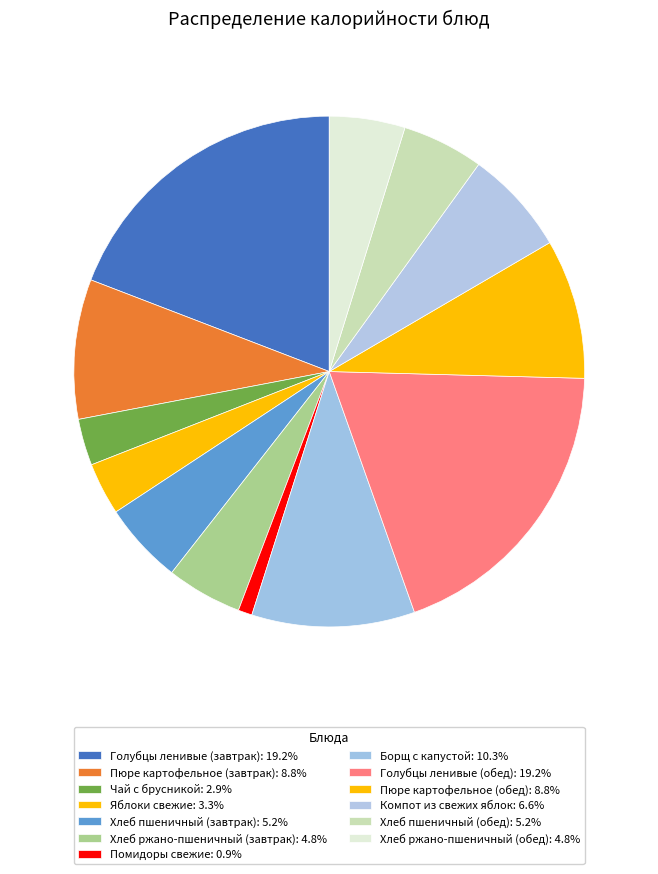

To the nearest percent, what percentage of the pie is Голубцы ленивые (обед)?

19%